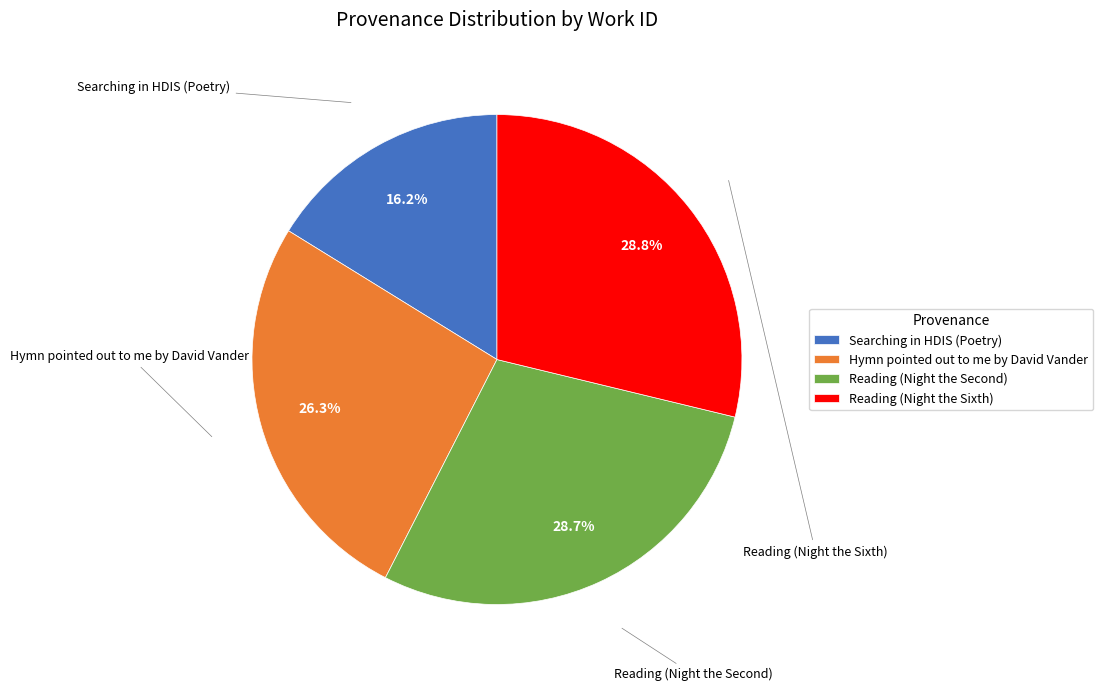

What is the ratio of the value at Hymn pointed out to me by David Vander to the value at Reading (Night the Sixth)?

0.9